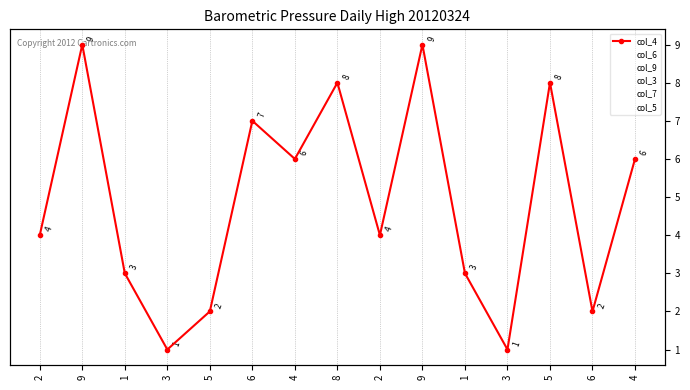

Reading right to left, extract all data points from this chart.

col_4: 4=6	6=2	5=8	3=1	1=3	9=9	2=4	8=8	4=6	6=7	5=2	3=1	1=3	9=9	2=4
col_6: 4=4	6=9	5=5	3=7	1=2	9=3	2=1	8=9	4=6	6=4	5=8	3=9	1=5	9=3	2=6
col_9: 4=8	6=4	5=9	3=1	1=7	9=3	2=5	8=6	4=2	6=4	5=9	3=1	1=7	9=3	2=6
col_3: 4=1	6=8	5=4	3=9	1=6	9=5	2=1	8=2	4=3	6=8	5=5	3=9	1=8	9=9	2=7
col_7: 4=5	6=3	5=5	3=8	1=6	9=4	2=9	8=5	4=7	6=4	5=1	3=9	1=3	9=6	2=8
col_5: 4=2	6=9	5=6	3=8	1=4	9=5	2=7	8=3	4=2	6=6	5=9	3=7	1=6	9=8	2=5